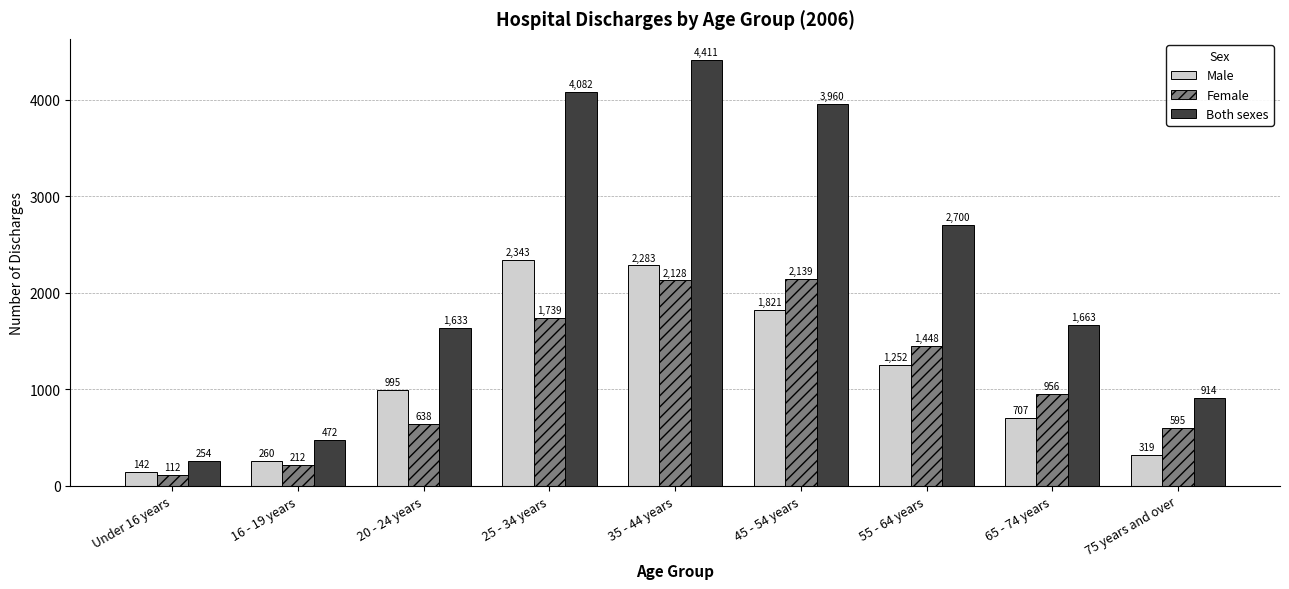

The value of Both sexes at 45 - 54 years is 3960. True or false?

True